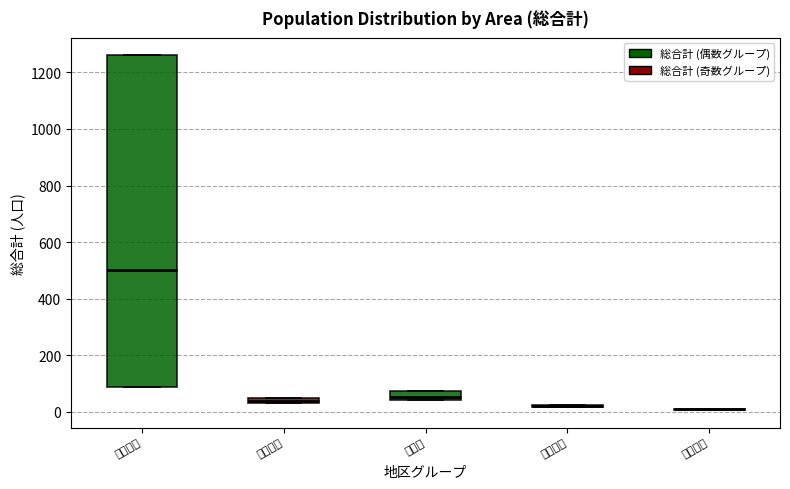

Where is the lower edge of the box for 大字森 on the y-axis? The values are not printed on the chart, so give them approximately, as read against the axis.

40